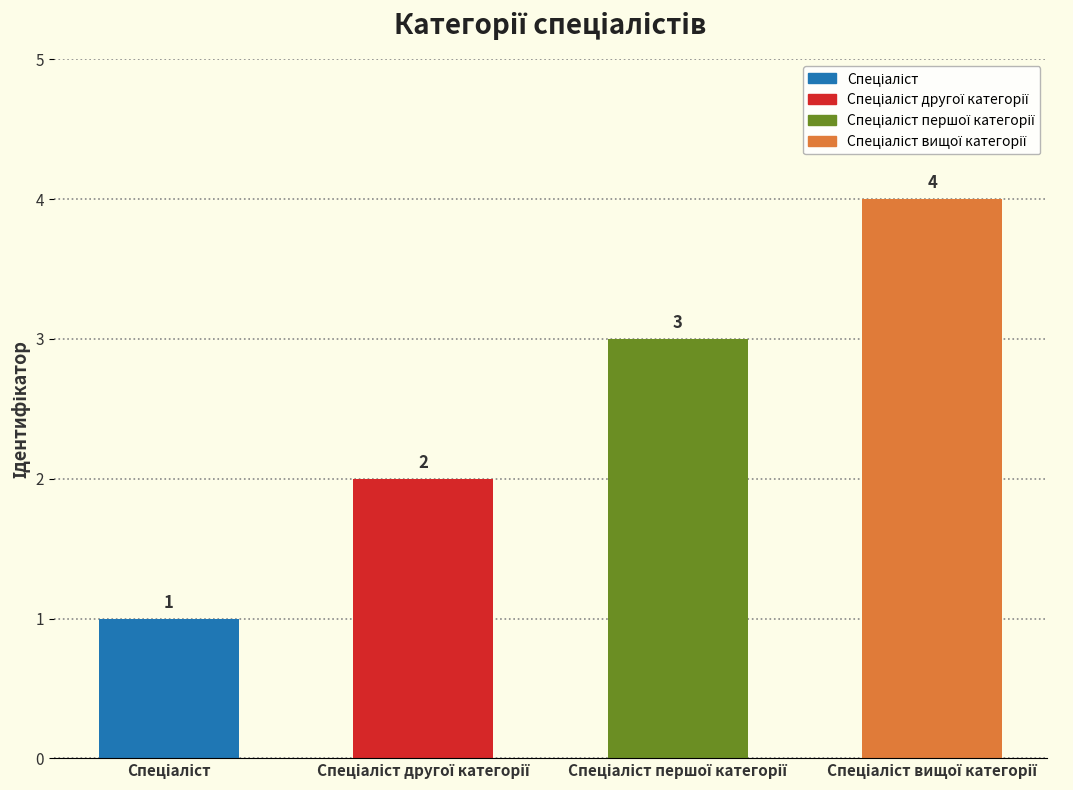

What is the greatest value displayed?

4